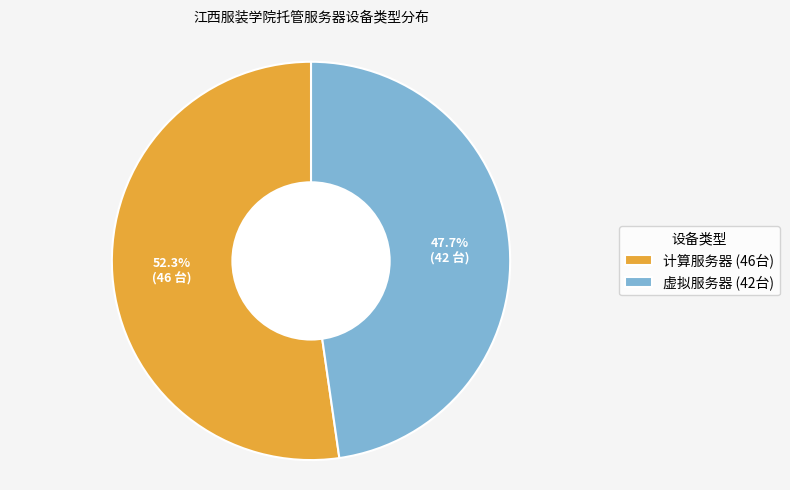

To the nearest percent, what is the combined percentage of 计算服务器 and 虚拟服务器?

100%